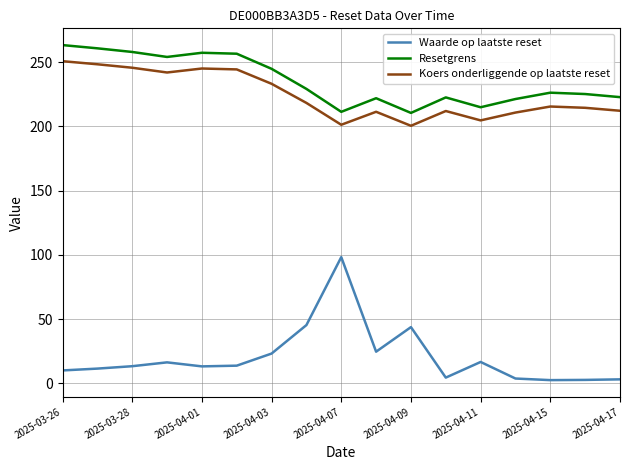

True or false: Koers onderliggende op laatste reset and Resetgrens cross at least once.

False